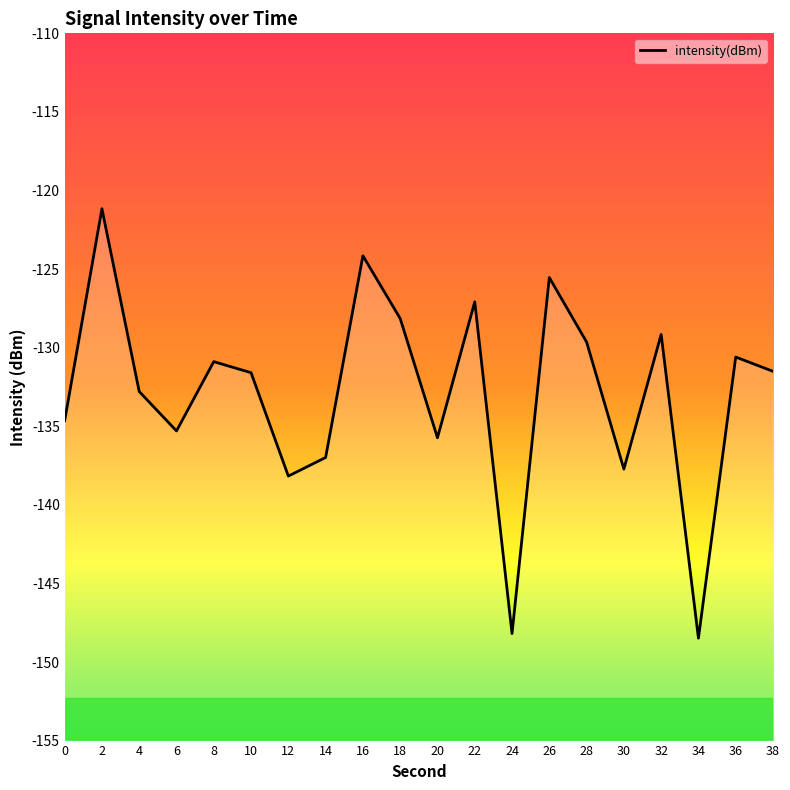

True or false: there are more than 1 points higher than both neighbors.

True